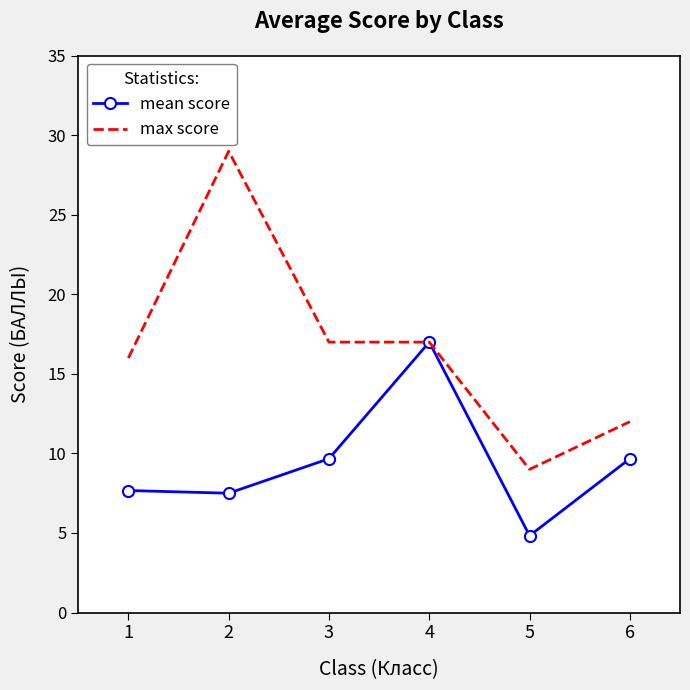

The value of mean score at 5 is 7.0. True or false?

False